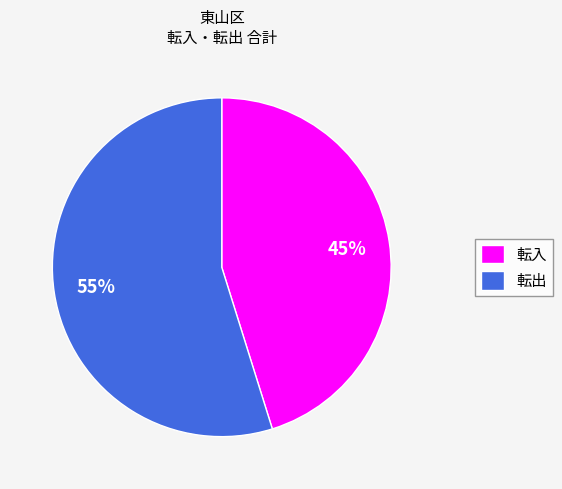

Between 転出 and 転入, which is larger?

転出